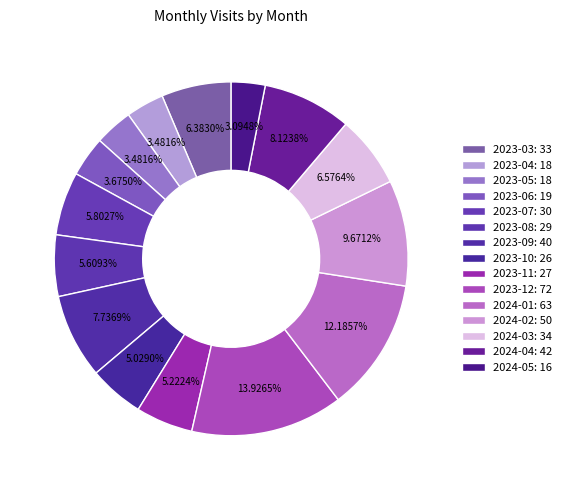

The 2024-01 slice represents 12% of the pie. True or false?

True